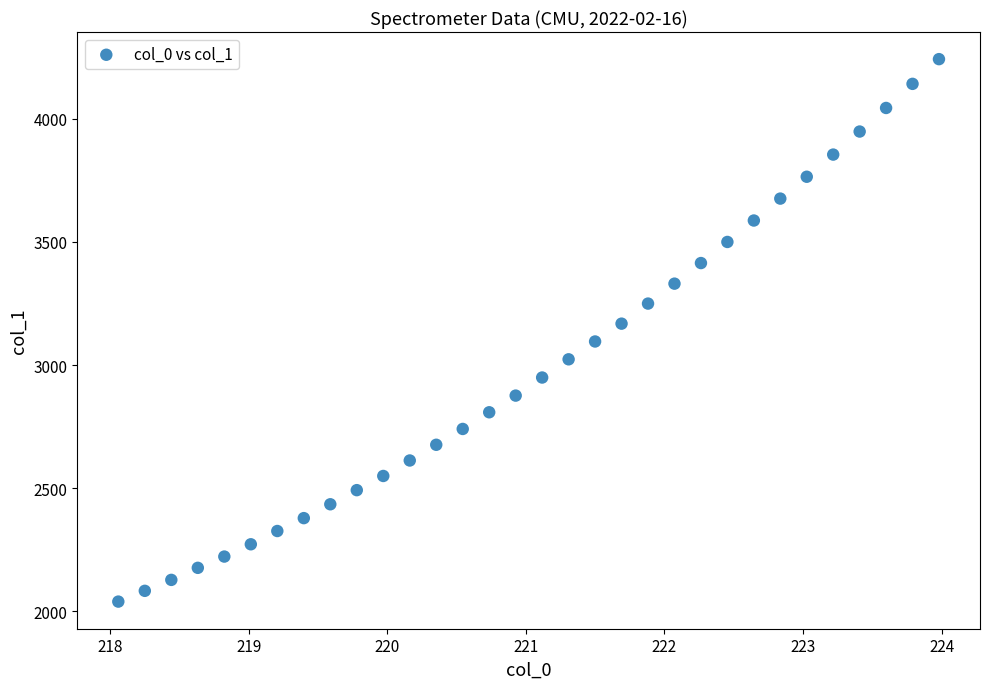

What is the range of X values (max minus min)?

5.9